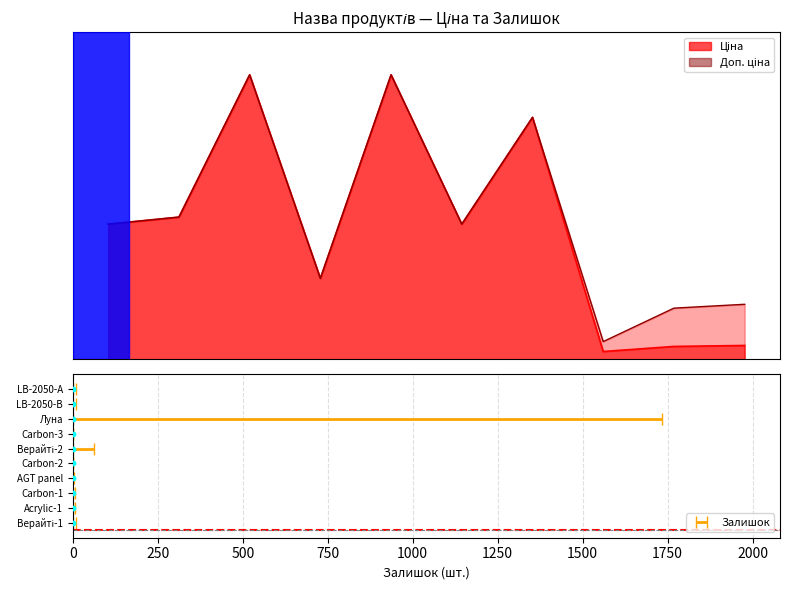

What is the total value across all series at Carbon-1?

39129.8